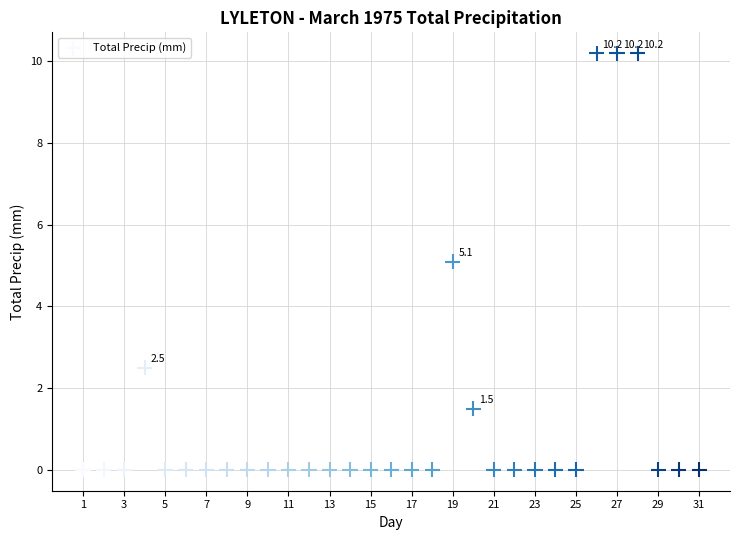

What is the range of Y values (max minus min)?

10.2